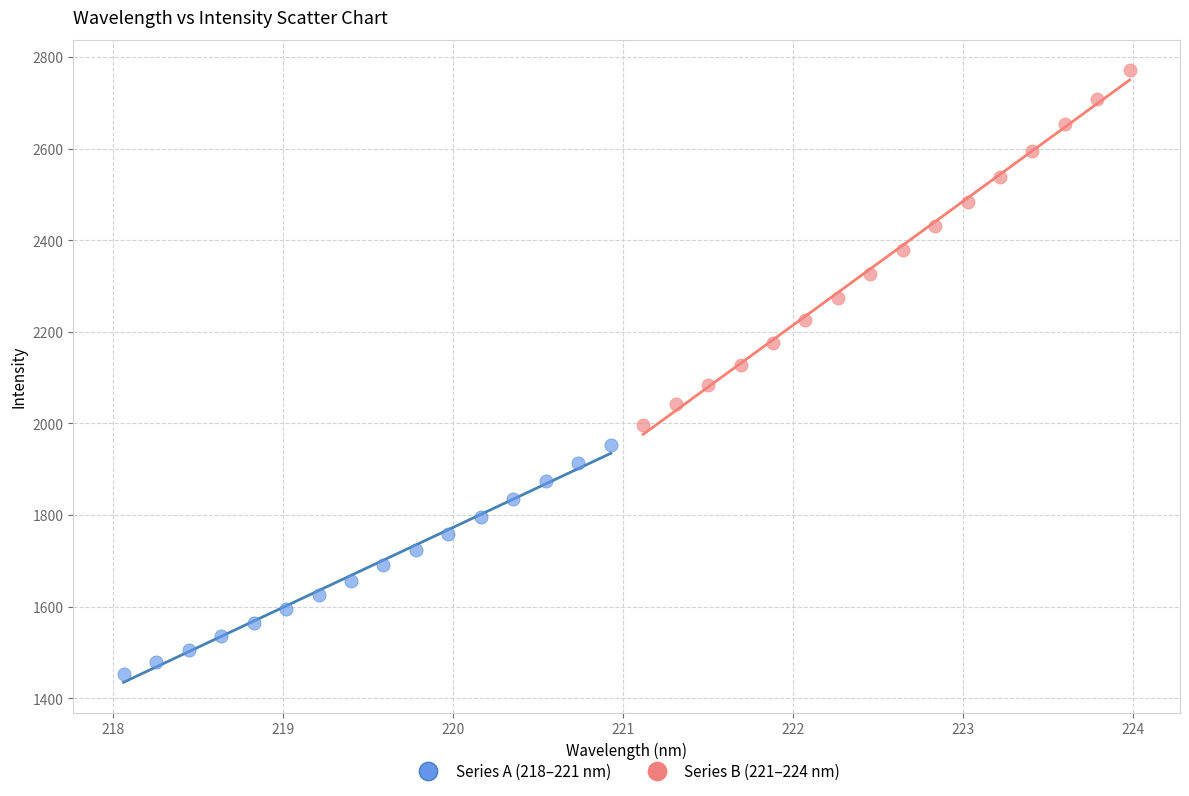

What are all the series names shown in the legend?

Series A (218–221 nm), Series B (221–224 nm)